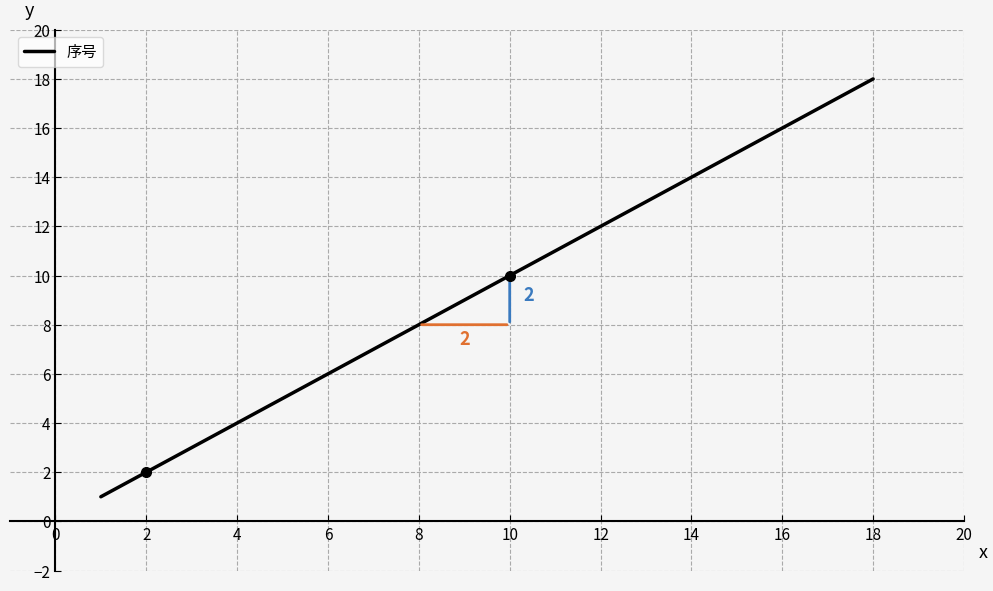

What is the difference between the maximum and minimum values?

17